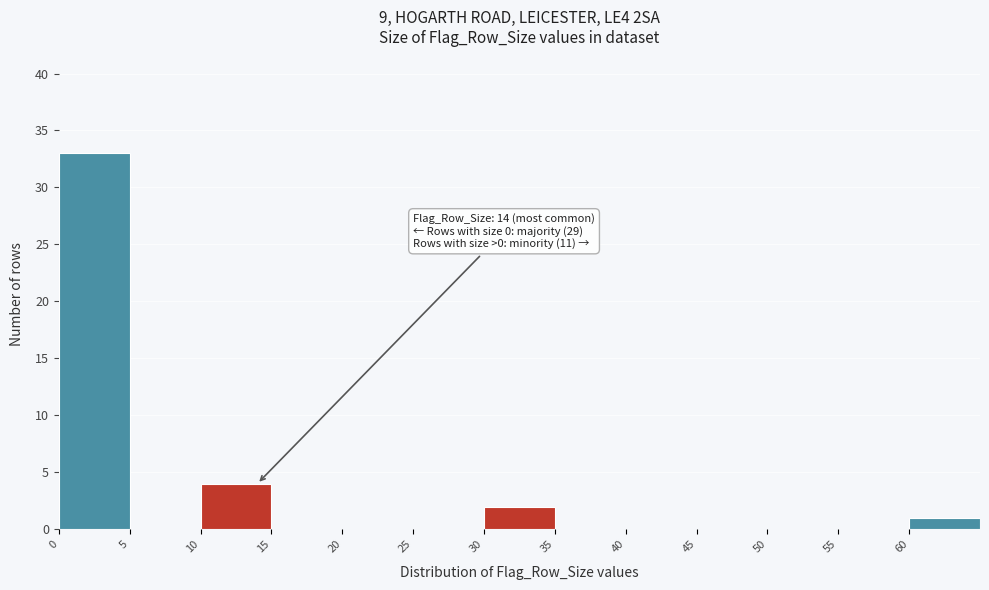

Which range on the x-axis has the tallest bar?

0 to 5